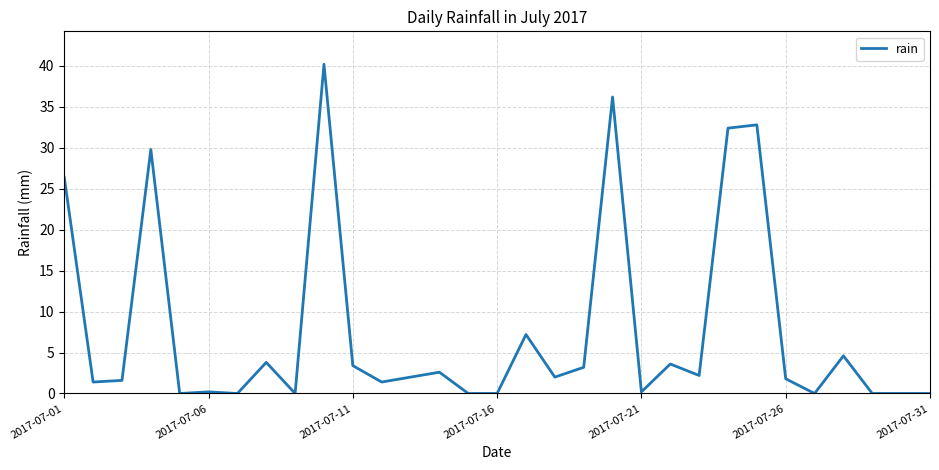

How many lines are shown in the chart?

1